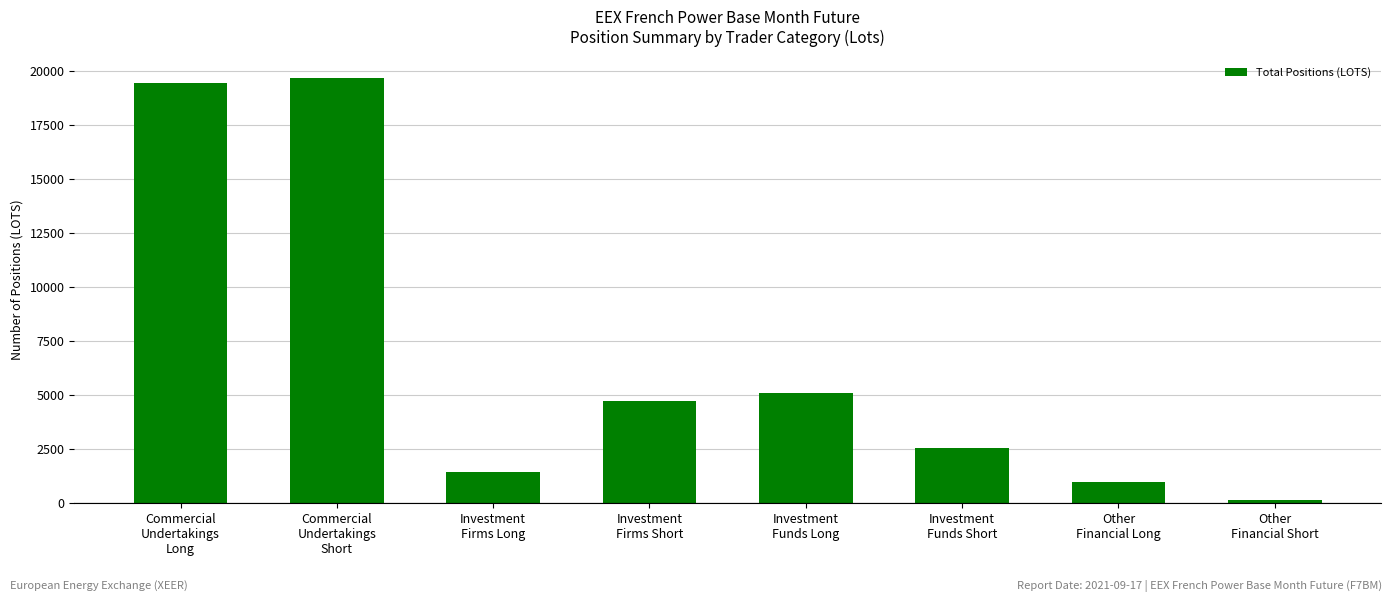

What is the change in value from Commercial
Undertakings
Short to Investment
Firms Short?

-14918.7